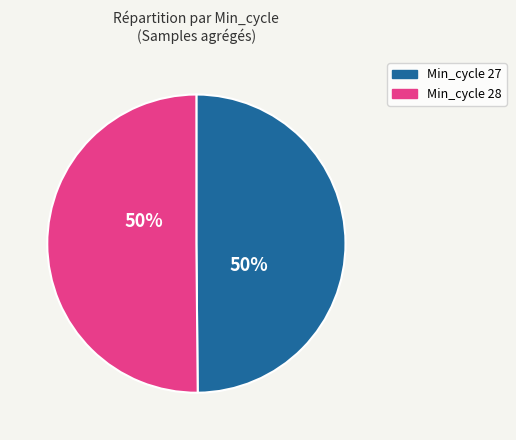

To the nearest percent, what is the average slice percentage?

50%